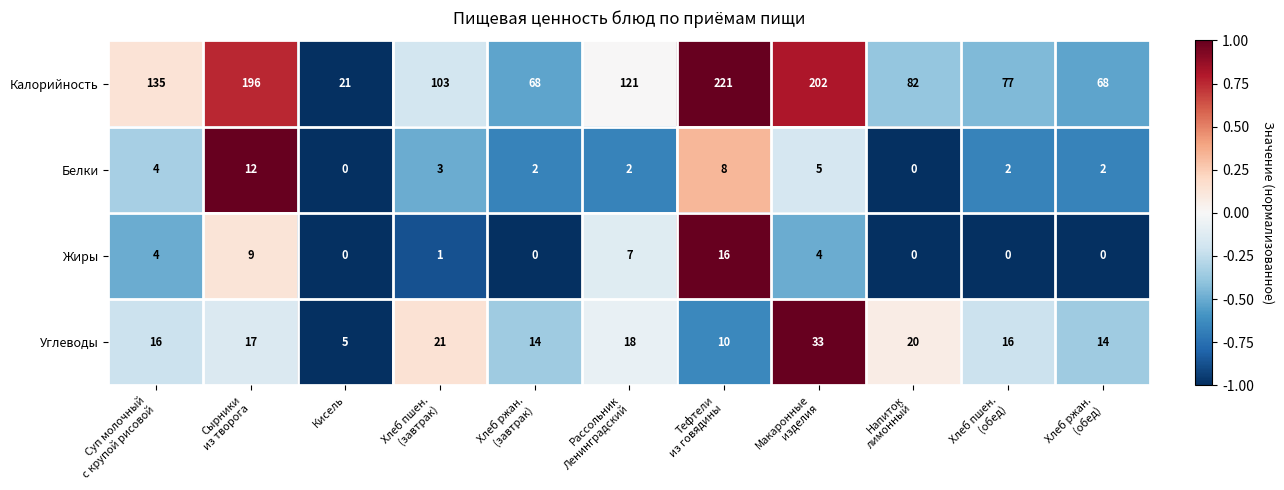

What is the average value of the Жиры series?

4